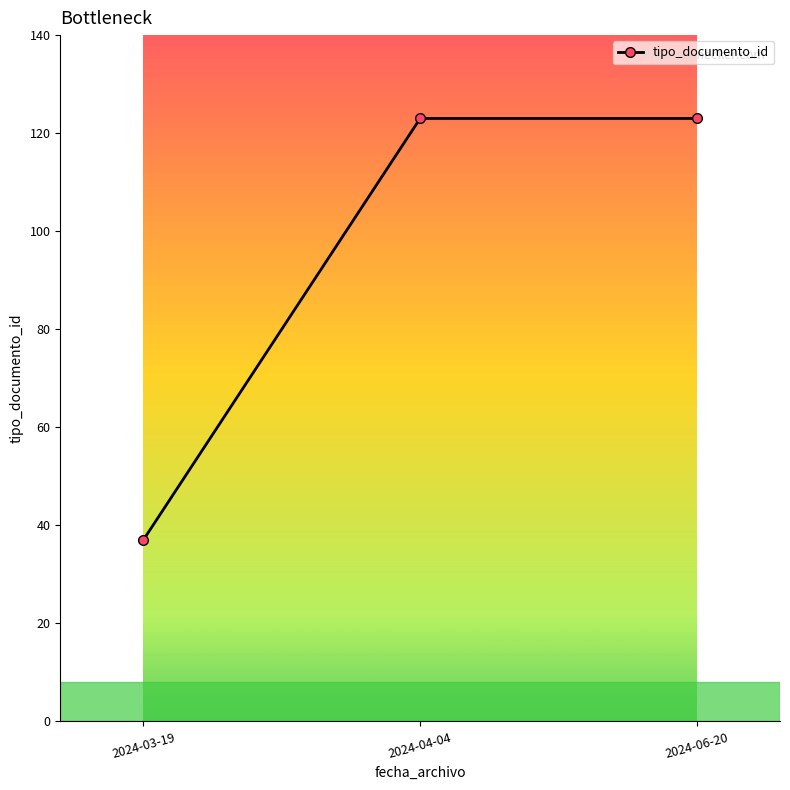

What is the difference between the maximum and minimum values?

86